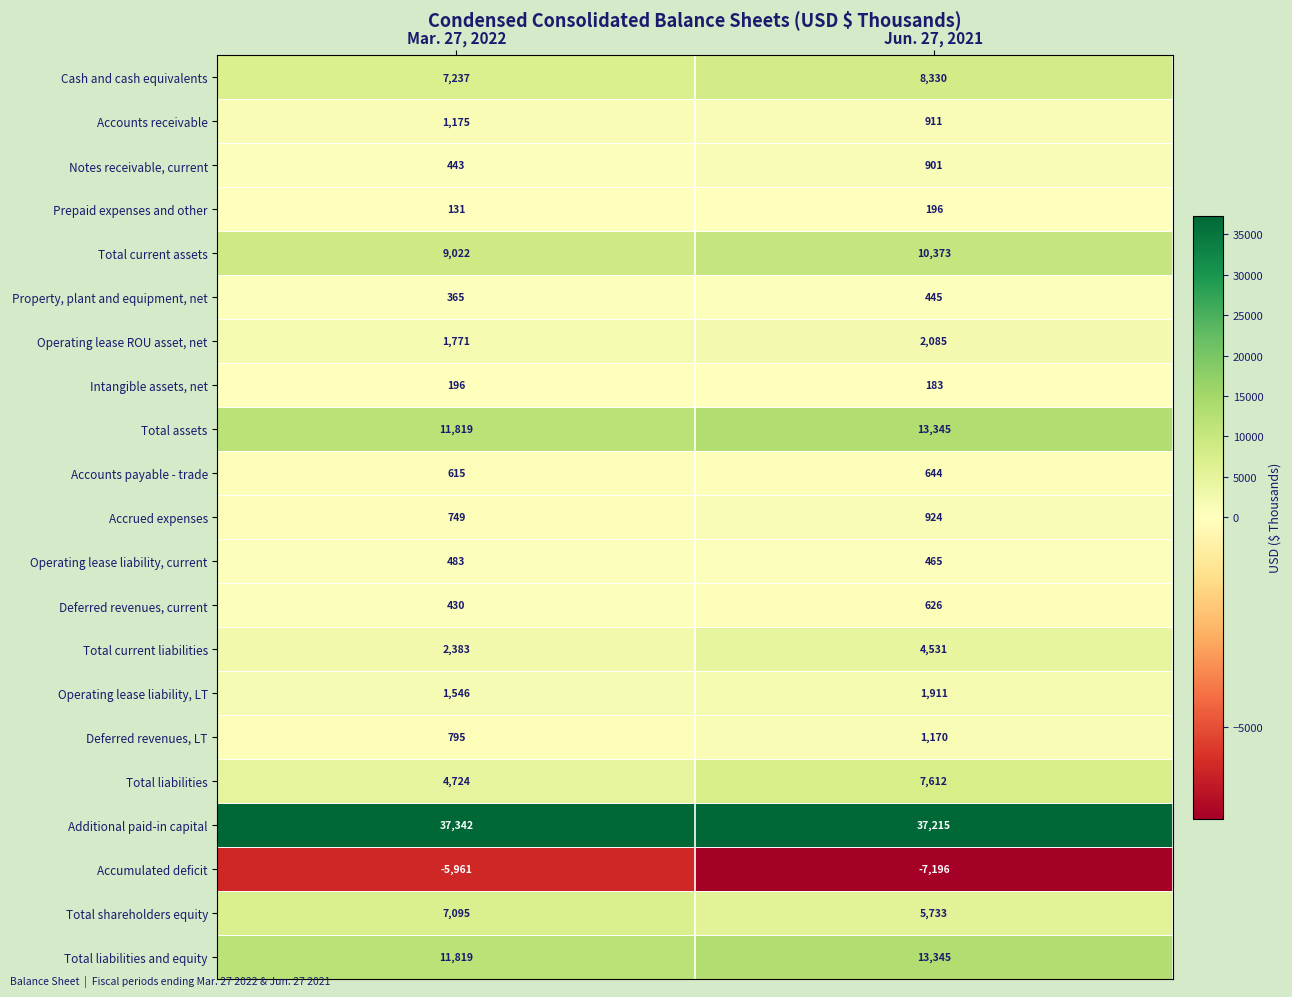

Which series has the largest total across all categories?

Additional paid-in capital